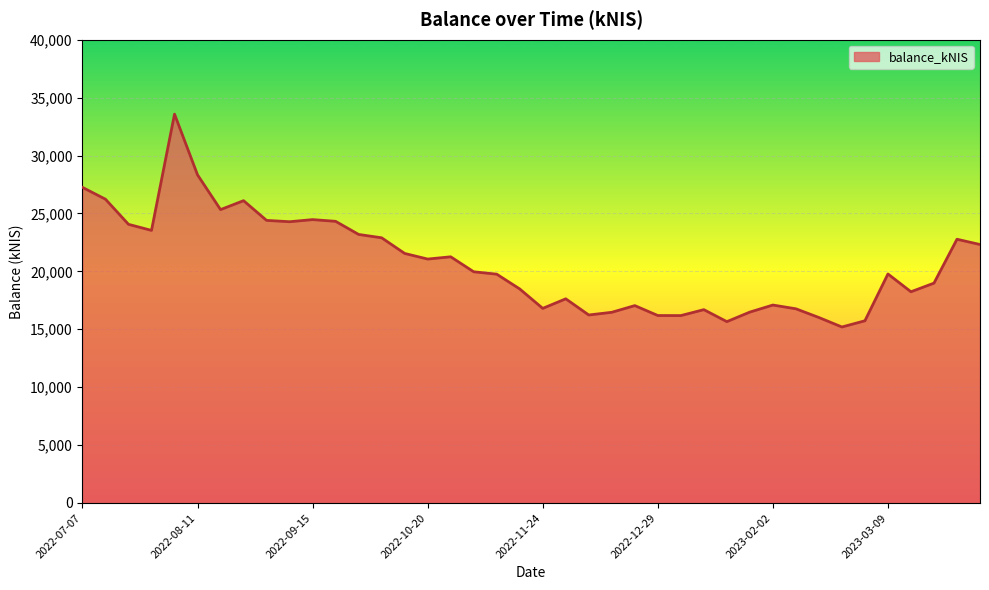

What is the minimum value shown in the chart?

15196.4